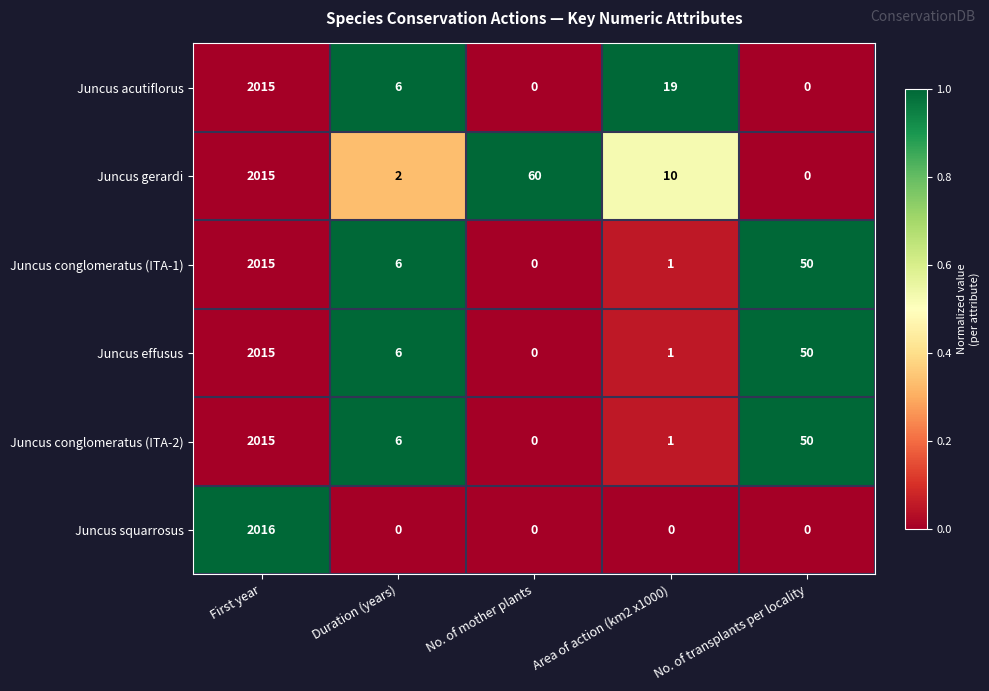

The value of Juncus effusus at No. of mother plants is 0. True or false?

True